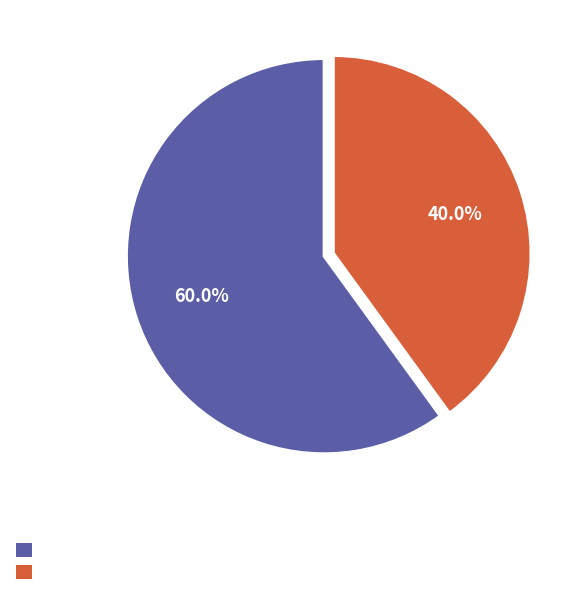

Is there a majority slice in this chart?

Yes